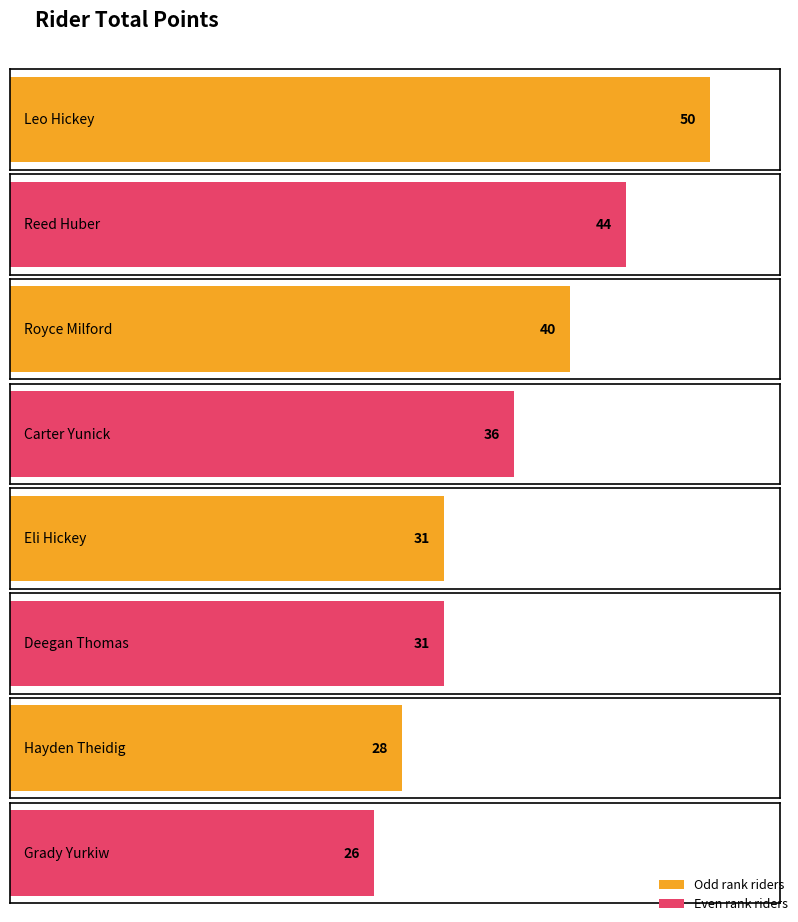

Rank the categories by value from lowest to highest.

Grady Yurkiw, Hayden Theidig, Eli Hickey, Deegan Thomas, Carter Yunick, Royce Milford, Reed Huber, Leo Hickey